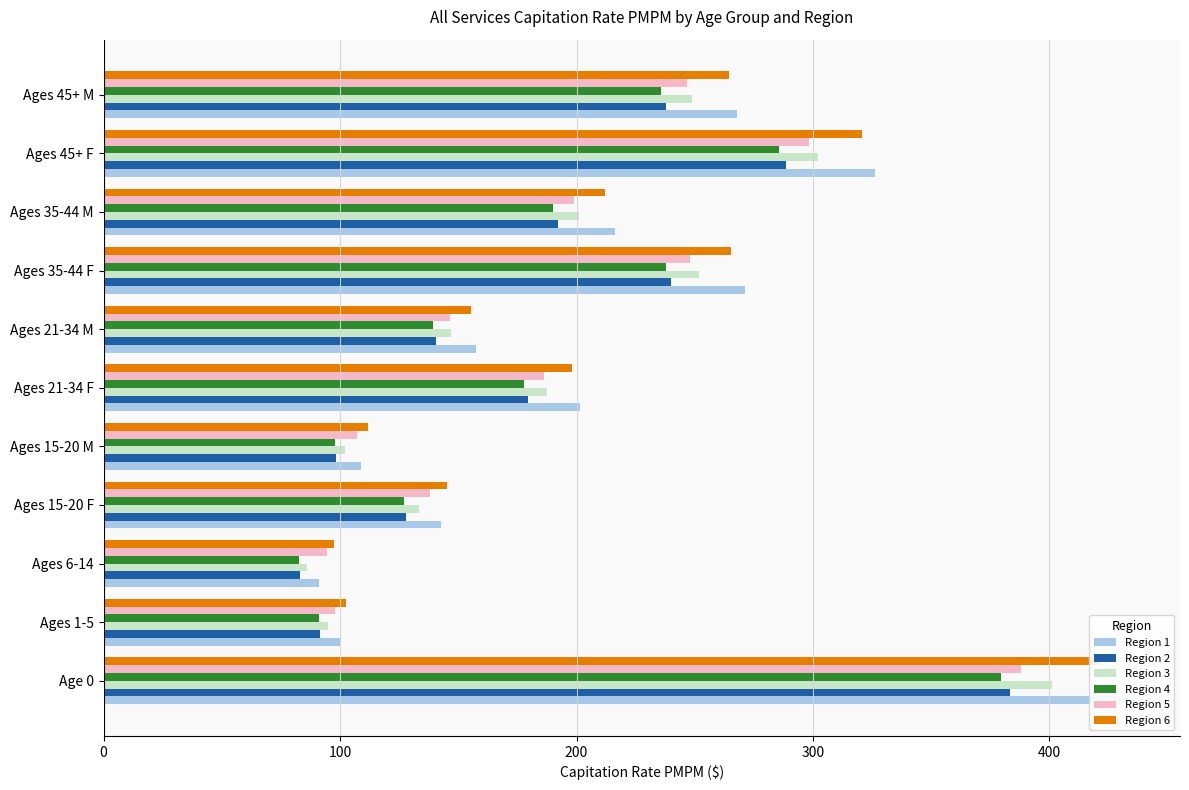

Which series has the widest spread of values?

Region 1